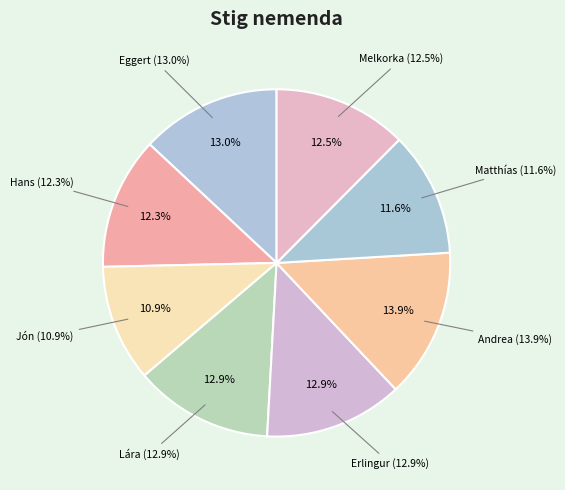

Does any single category account for the majority?

No